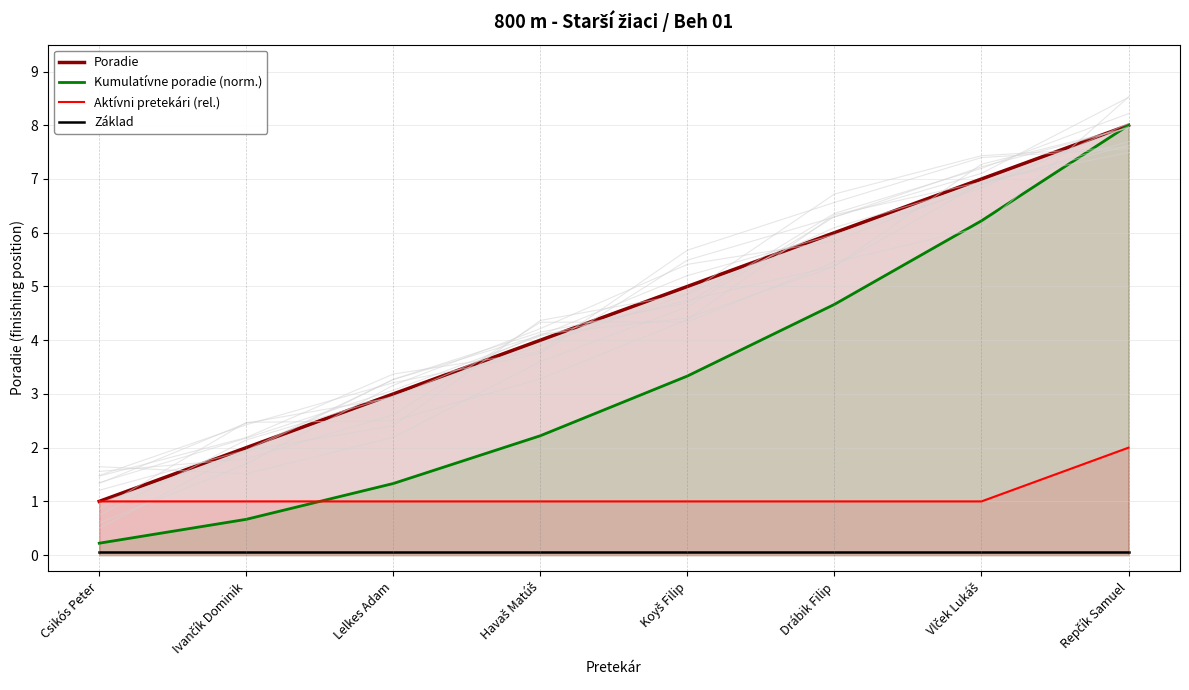

What is the average value of the Poradie series?

4.5